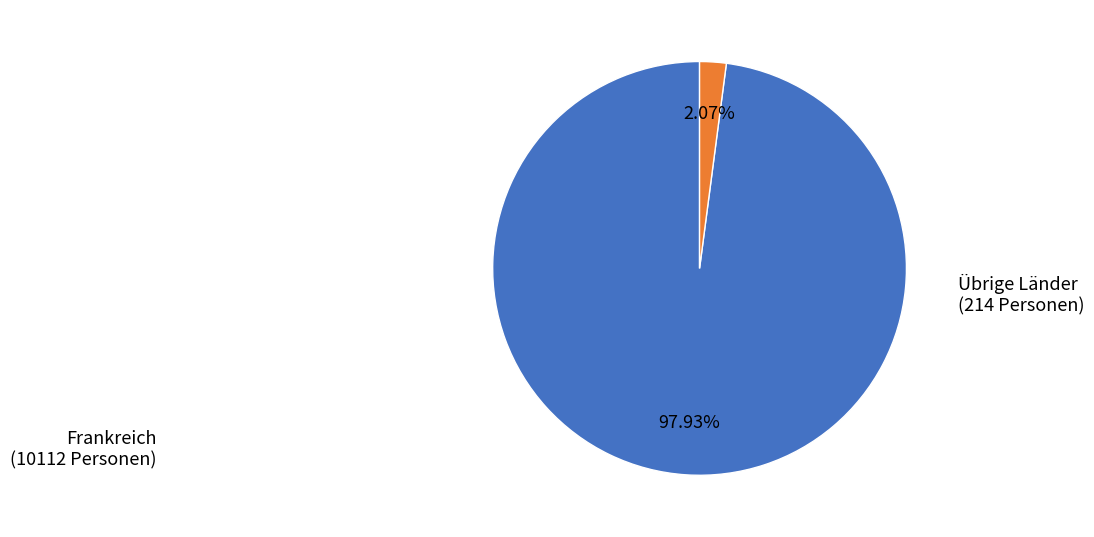

Is there any slice that represents more than half of the pie?

Yes